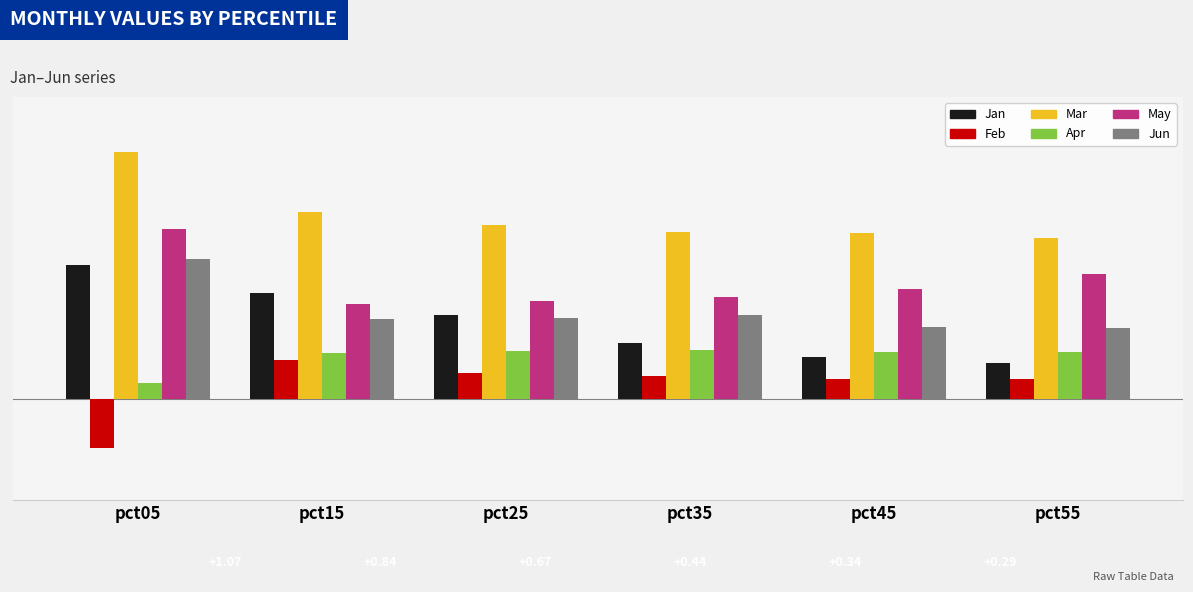

Are the bars horizontal?

No